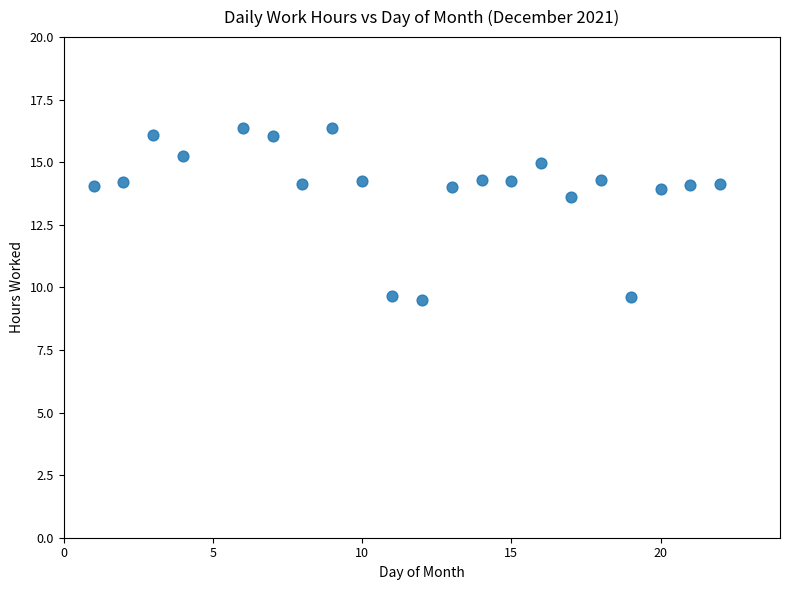

What Y value in the scatter plot is closest to 12?

13.6